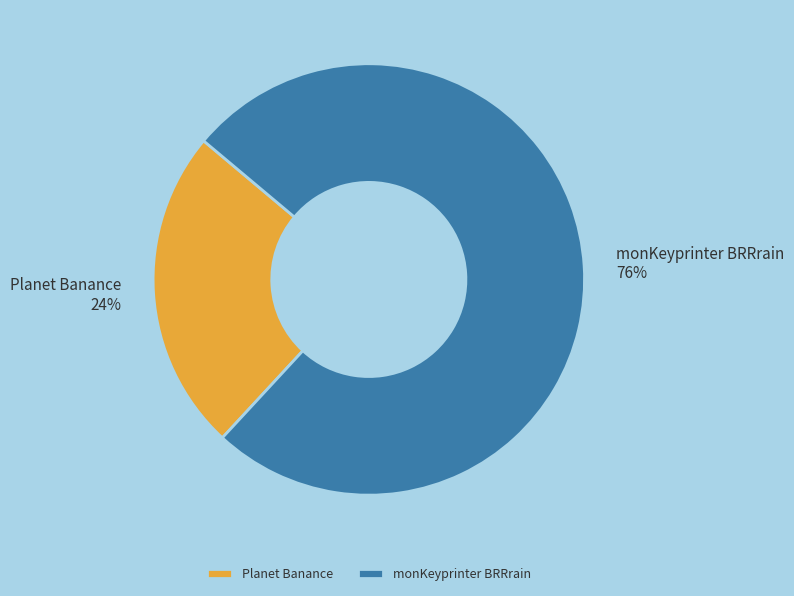

Rank the categories by value from lowest to highest.

Planet Banance, monKeyprinter BRRrain